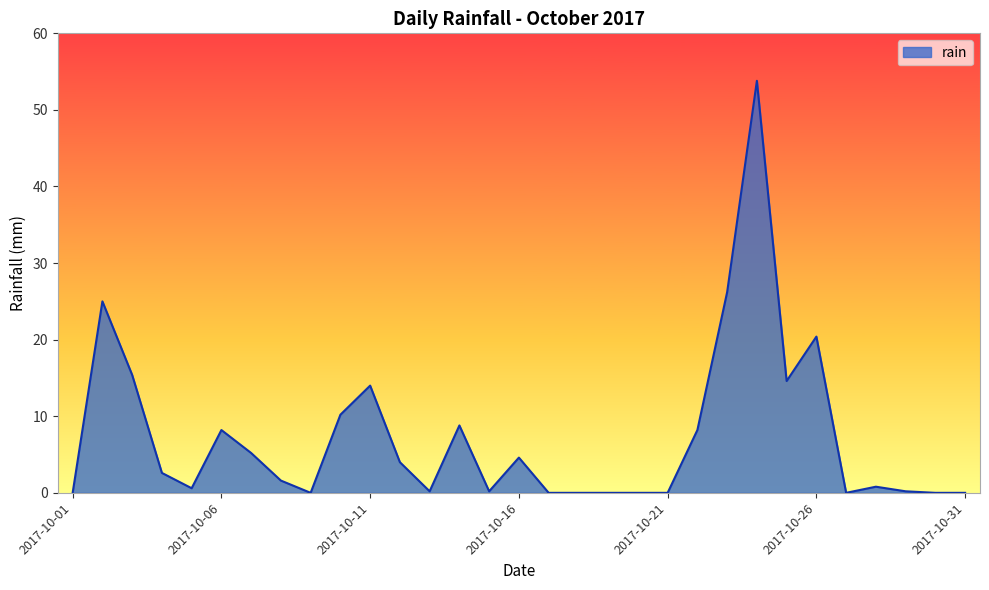

What is the difference between the maximum and minimum values?

53.8